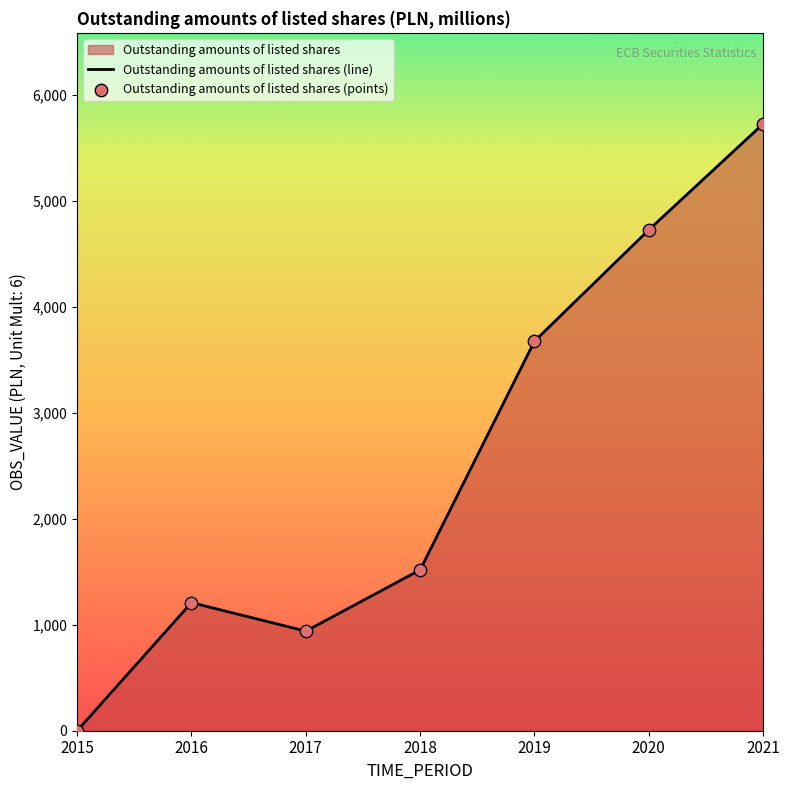

Which has a higher value, 2015 or 2018?

2018